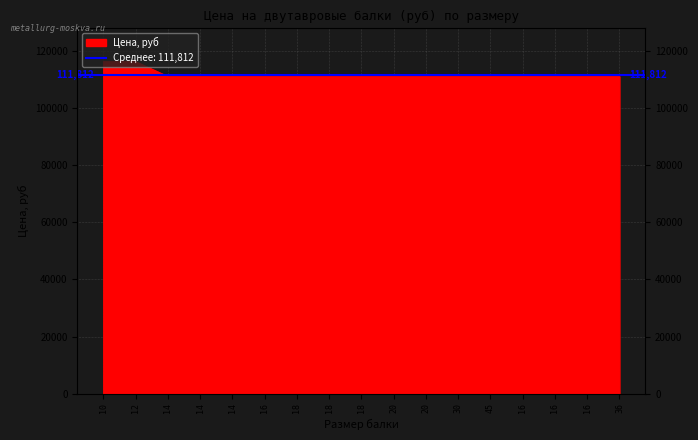

Between 36 and 12, which is larger?

12